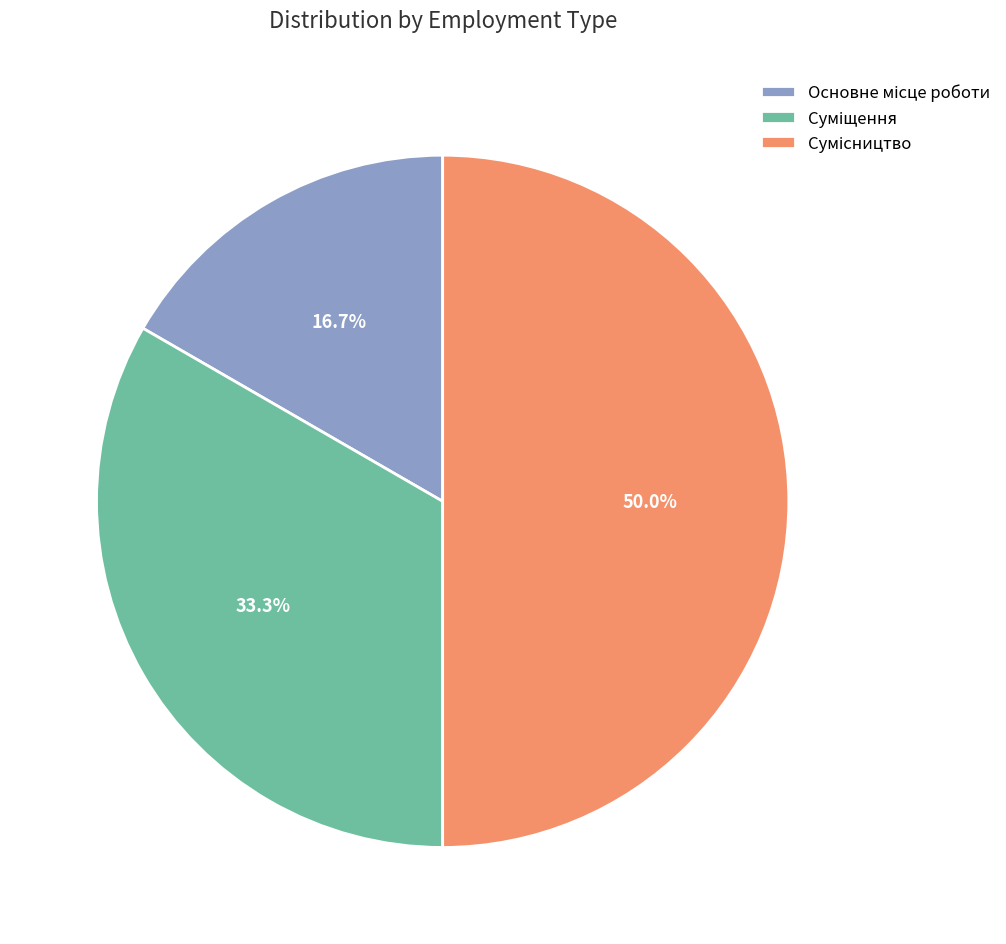

What is the total percentage of Основне місце роботи and Суміщення?

50.0%